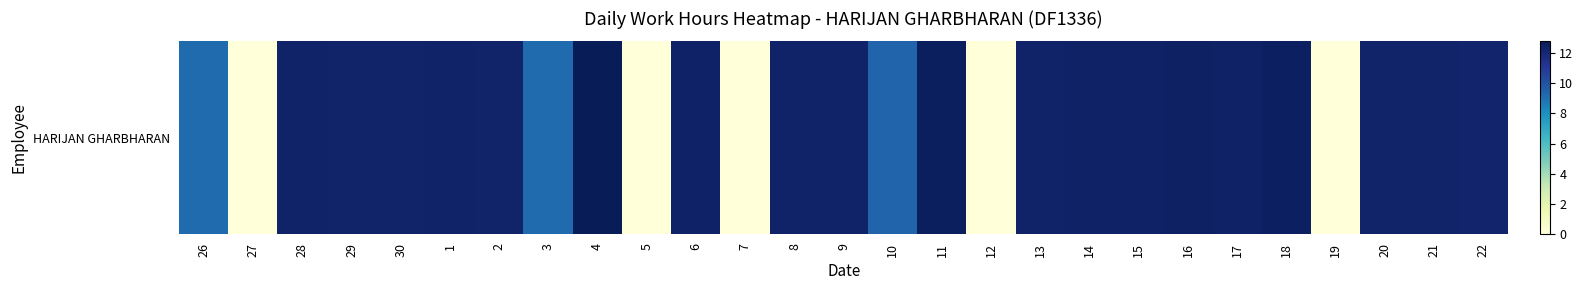

The chart shows a value of 12.3 at 1. True or false?

True